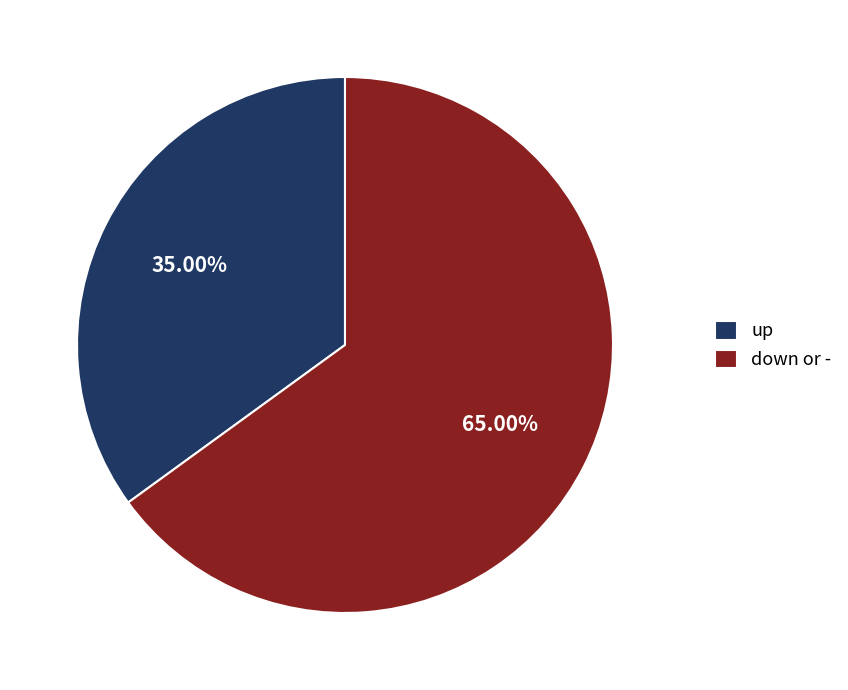

Is there a majority slice in this chart?

Yes